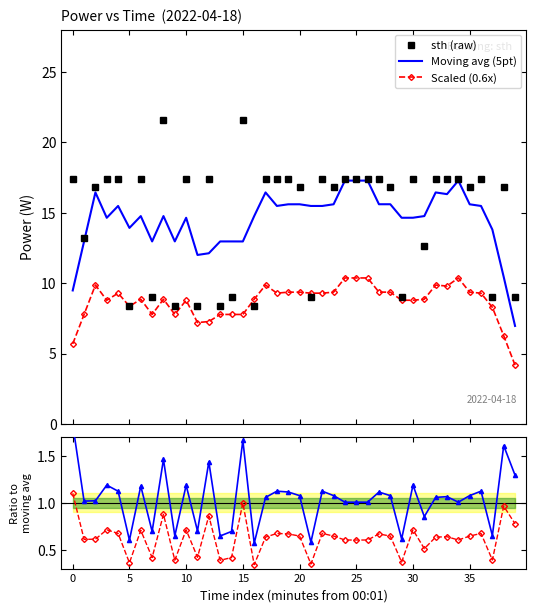

At which label is Moving avg (5pt) closest to 12?

11